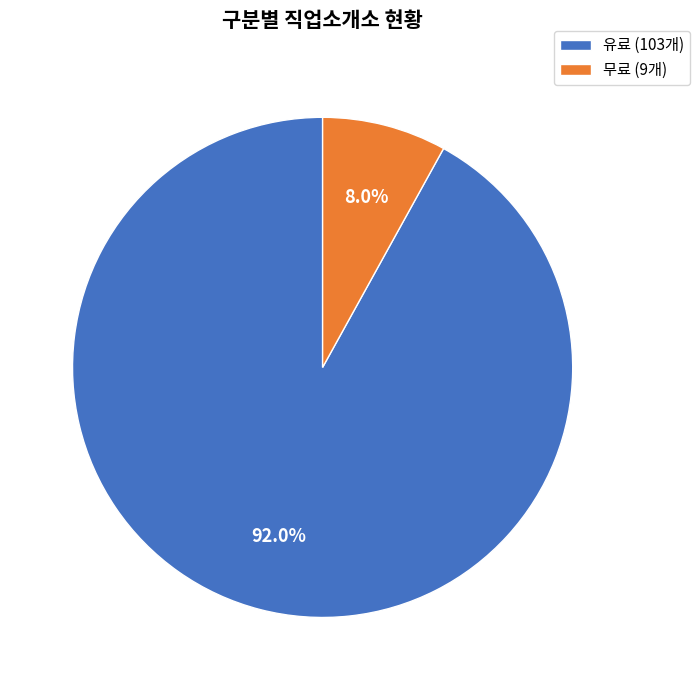

True or false: 유료 accounts for 92% of the total.

True